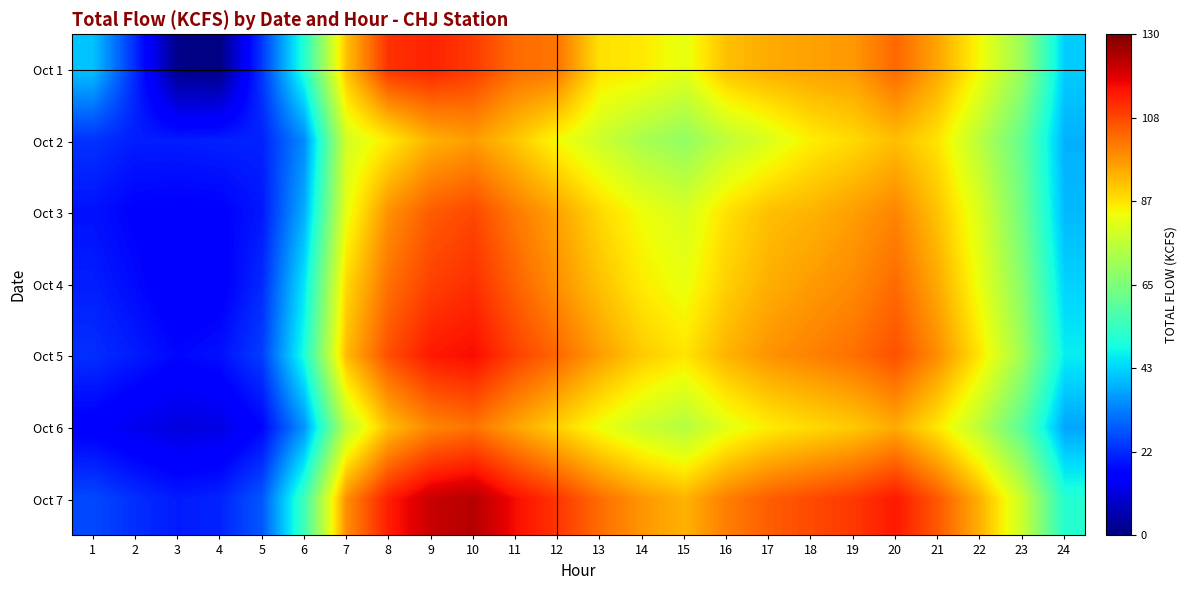

Reading left to right, transcribe all the data shown in this chart.

Oct 1: 1=41.2	2=21.7	3=1.1	4=0.5	5=23.6	6=51.3	7=91.7	8=111.5	9=113.4	10=110.1	11=103.3	12=102.1	13=87.1	14=86.0	15=81.8	16=91.8	17=94.6	18=96.0	19=97.1	20=104.0	21=95.3	22=83.6	23=69.6	24=42.6
Oct 2: 1=22.8	2=20.0	3=20.0	4=20.5	5=20.6	6=34.2	7=78.8	8=85.9	9=93.8	10=96.6	11=90.8	12=83.7	13=77.6	14=72.0	15=68.5	16=75.3	17=80.1	18=85.4	19=88.2	20=92.0	21=86.7	22=74.5	23=61.2	24=38.9
Oct 3: 1=18.5	2=16.2	3=15.8	4=16.0	5=19.3	6=38.7	7=82.1	8=98.3	9=105.6	10=108.2	11=101.4	12=95.7	13=88.3	14=83.0	15=79.5	16=87.2	17=91.8	18=93.5	19=96.4	20=99.8	21=91.2	22=79.8	23=63.4	24=40.1
Oct 4: 1=20.1	2=17.5	3=14.3	4=15.2	5=21.7	6=45.6	7=88.4	8=102.7	9=109.3	10=111.8	11=104.6	12=98.2	13=91.5	14=85.7	15=82.3	16=89.6	17=94.2	18=96.8	19=99.1	20=103.5	21=94.7	22=82.1	23=66.8	24=43.2
Oct 5: 1=22.3	2=19.8	3=17.1	4=18.4	5=24.2	6=49.8	7=92.6	8=107.4	9=114.8	10=116.5	11=109.2	12=103.8	13=96.4	14=90.2	15=86.7	16=93.5	17=97.9	18=100.3	19=102.8	20=107.1	21=98.6	22=86.3	23=70.5	24=46.7
Oct 6: 1=15.3	2=12.6	3=10.9	4=11.5	5=16.8	6=35.4	7=75.2	8=92.1	9=99.7	10=102.3	11=95.6	12=89.4	13=82.7	14=77.5	15=73.9	16=81.2	17=85.6	18=88.1	19=90.4	20=94.7	21=86.2	22=74.8	23=59.6	24=37.4
Oct 7: 1=25.6	2=22.3	3=19.7	4=20.8	5=27.5	6=55.2	7=98.7	8=114.3	9=121.6	10=123.8	11=116.4	12=110.7	13=103.2	14=97.4	15=93.6	16=100.8	17=105.3	18=107.9	19=110.5	20=114.8	21=105.9	22=93.7	23=77.2	24=51.3